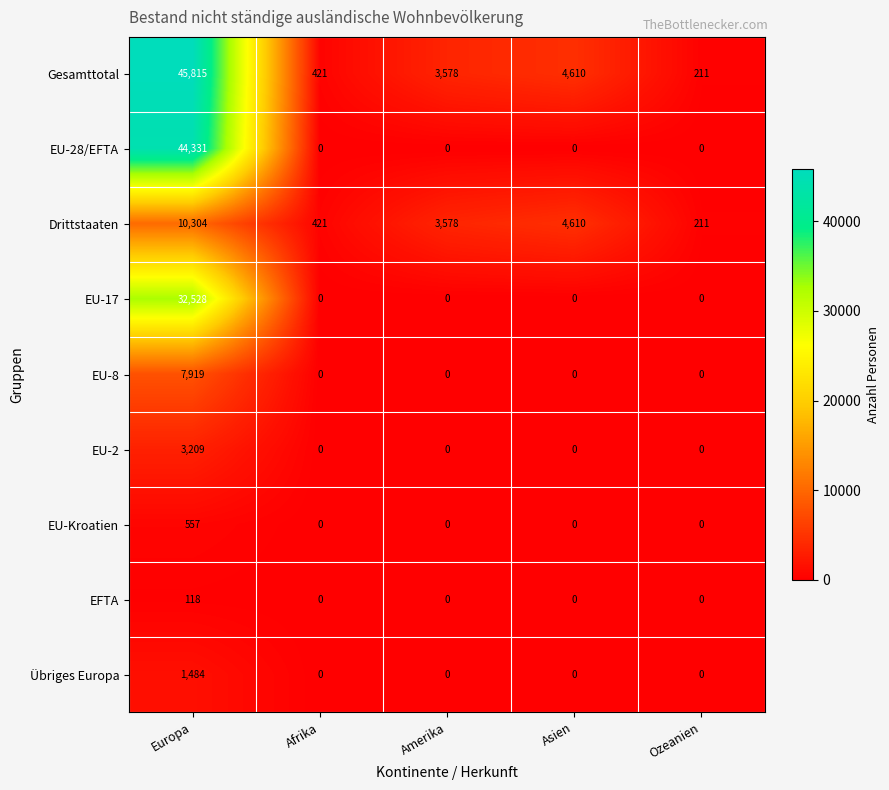

Which series has the largest range (max minus min)?

Gesamttotal